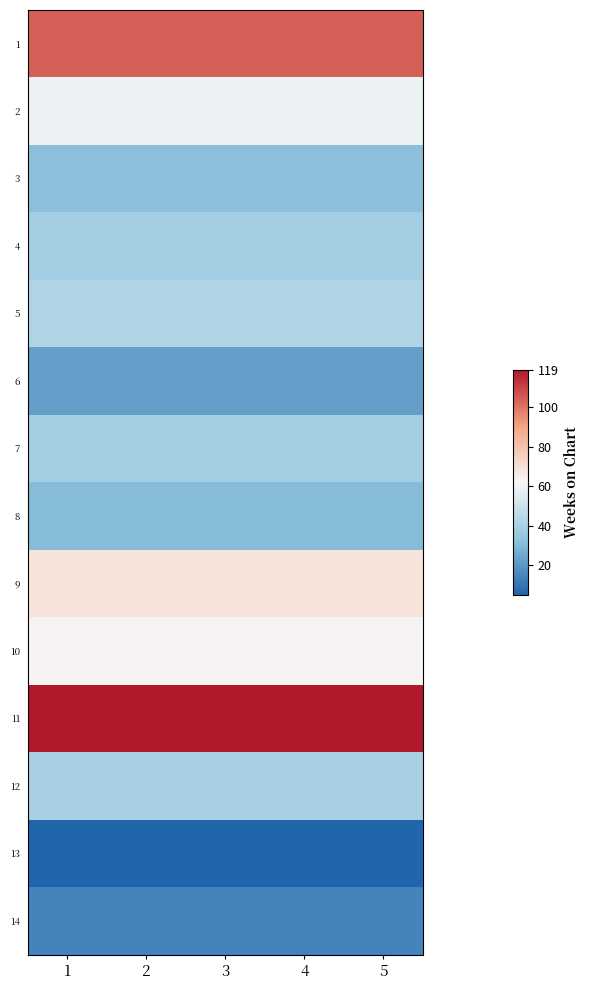

Rank the series by their maximum value, from lowest to highest.

13, 14, 6, 8, 3, 4, 7, 12, 5, 2, 10, 9, 1, 11